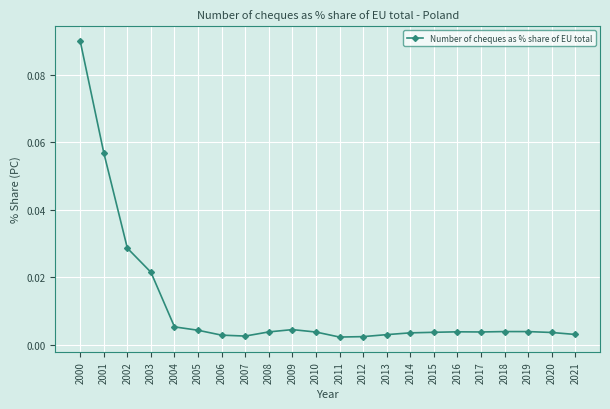

How many distinct data groups are displayed?

1